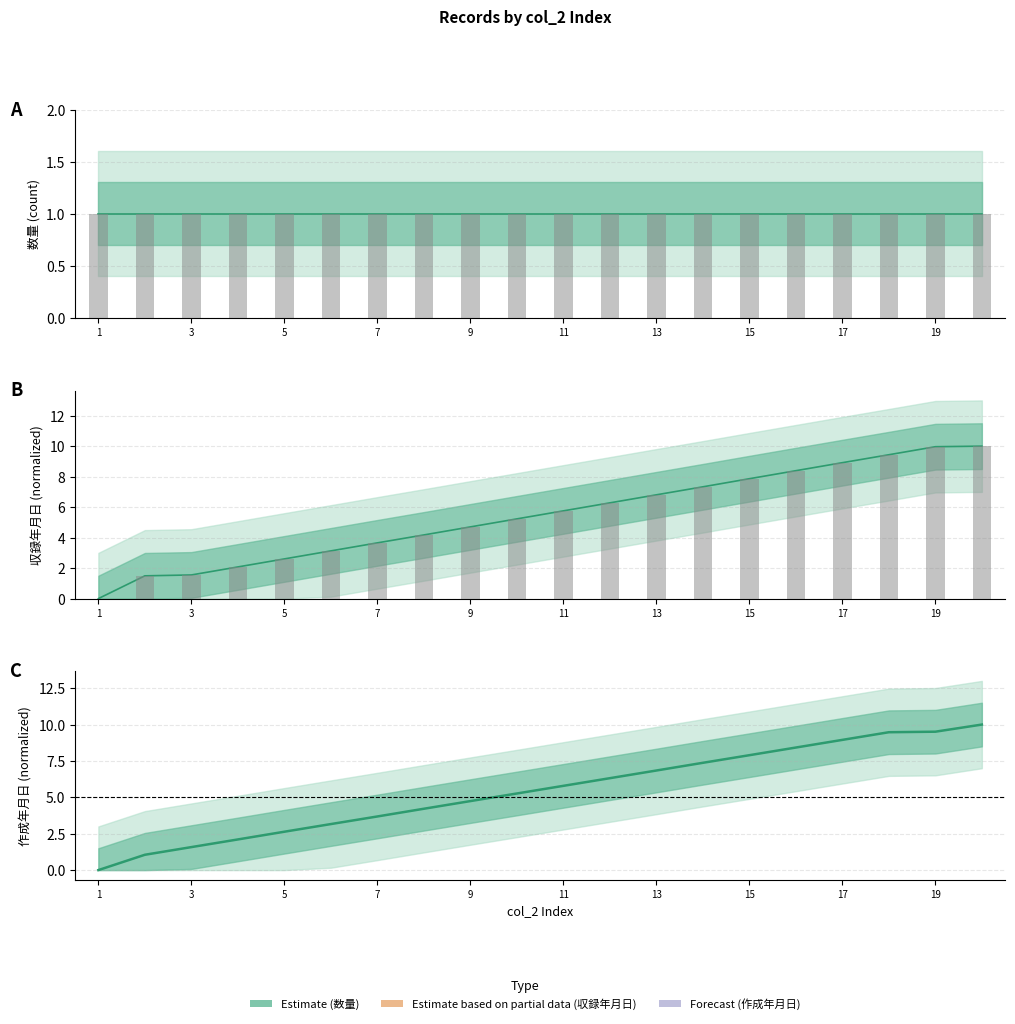

At how many categories does at least one series exceed 7?

7